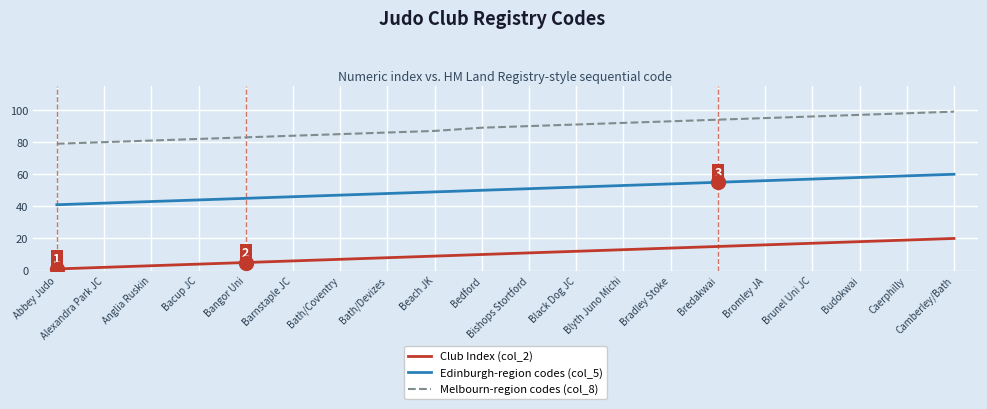

What position from the left is Bishops Stortford?

11